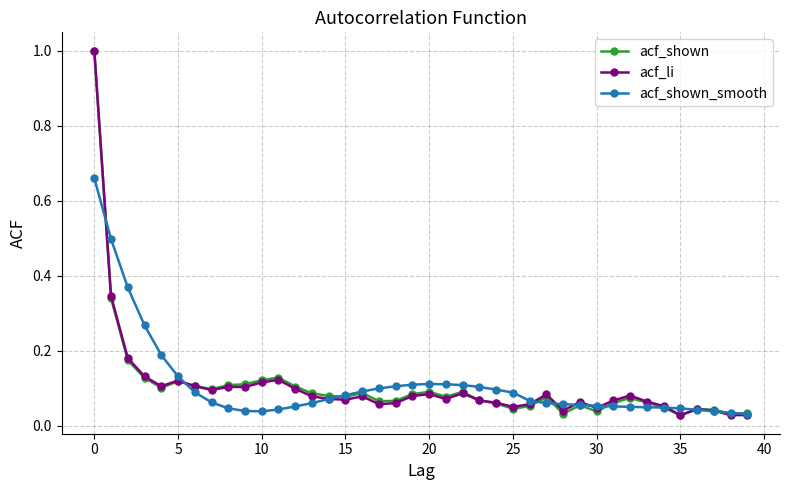

True or false: acf_shown has more than 0 interior local peaks.

True